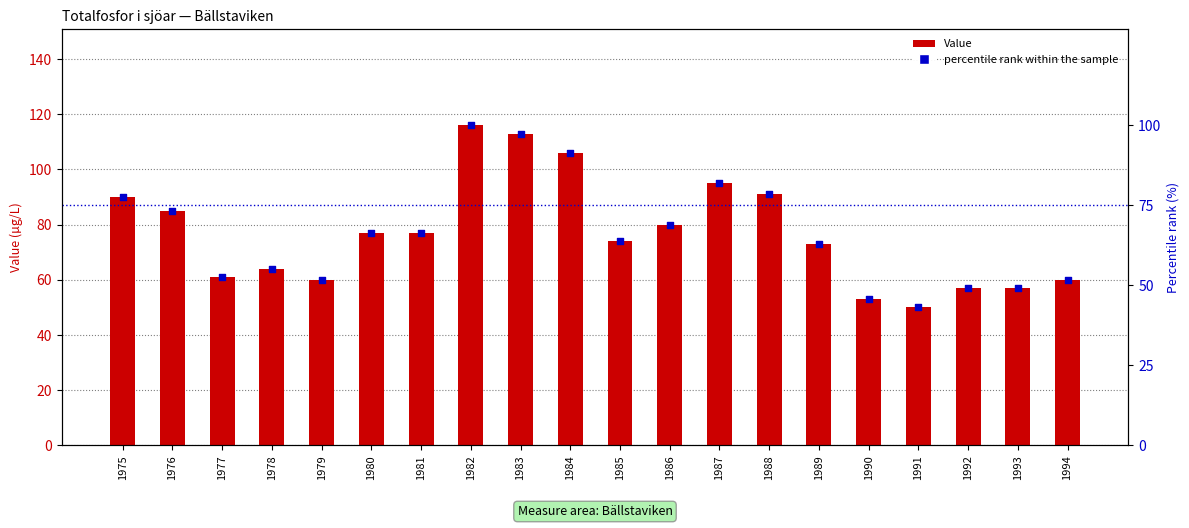

Which series contains the highest Y value?

Value